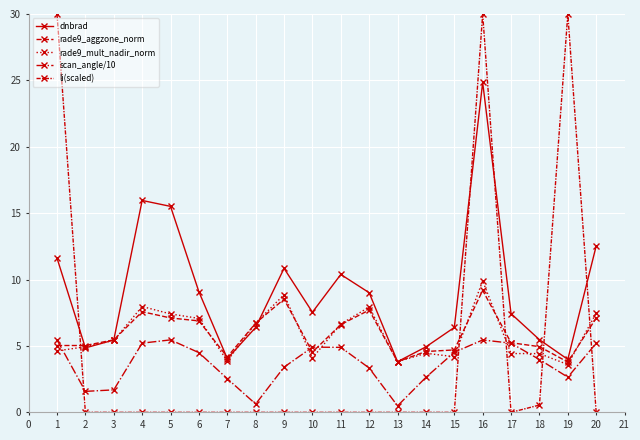

What is the sum of all rade9_mult_nadir_norm values?

117.9